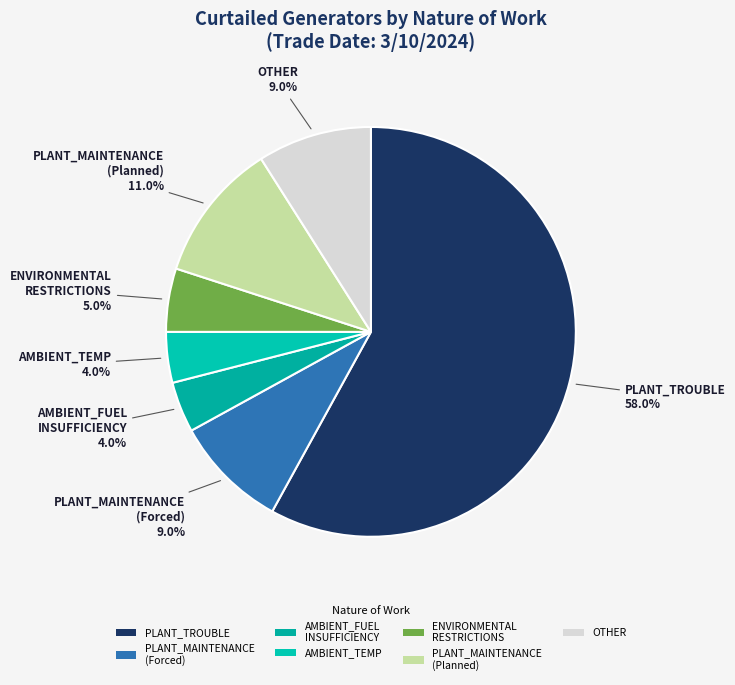

What is the ratio of the value at PLANT_TROUBLE to the value at AMBIENT_TEMP?

14.5